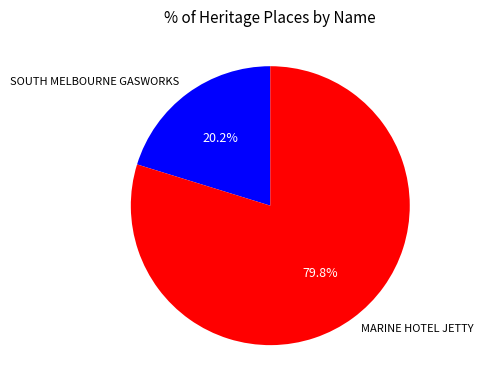

Does SOUTH MELBOURNE GASWORKS represent more than half of the total?

No